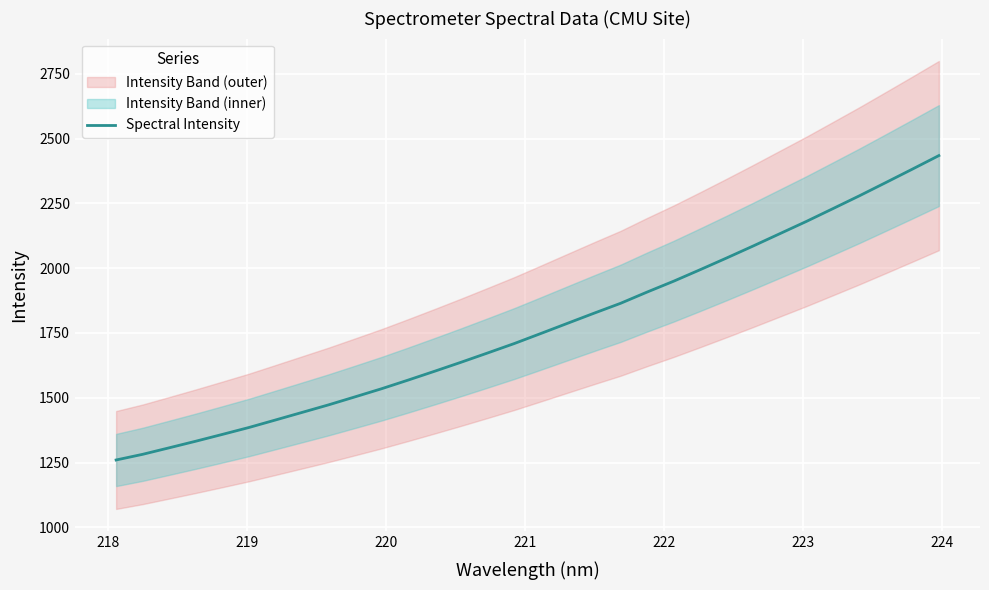

What is the value of the 15th point from the left?

1673.3